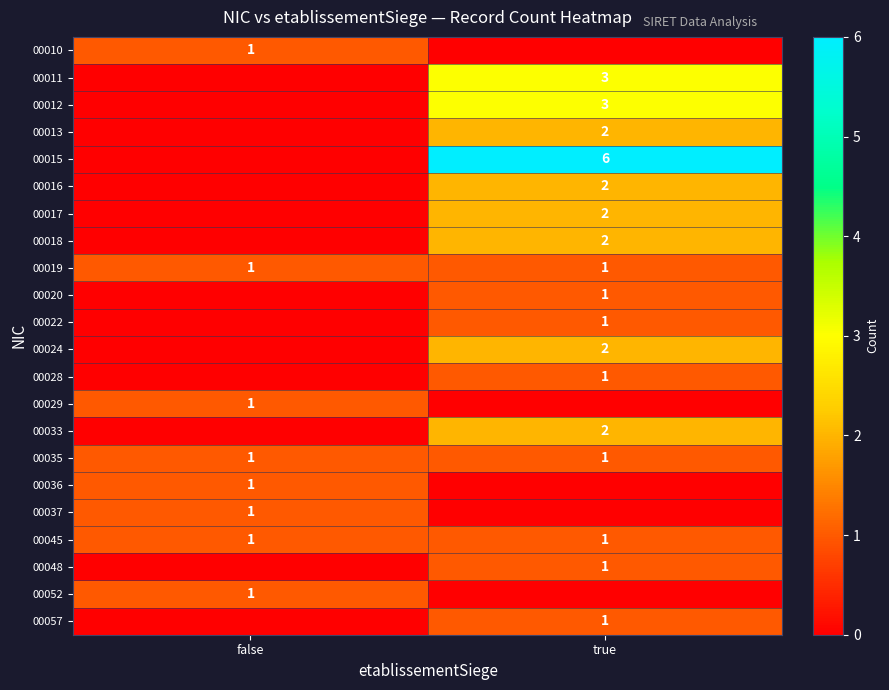

Is it true that 00057 equals 2 at true?

False